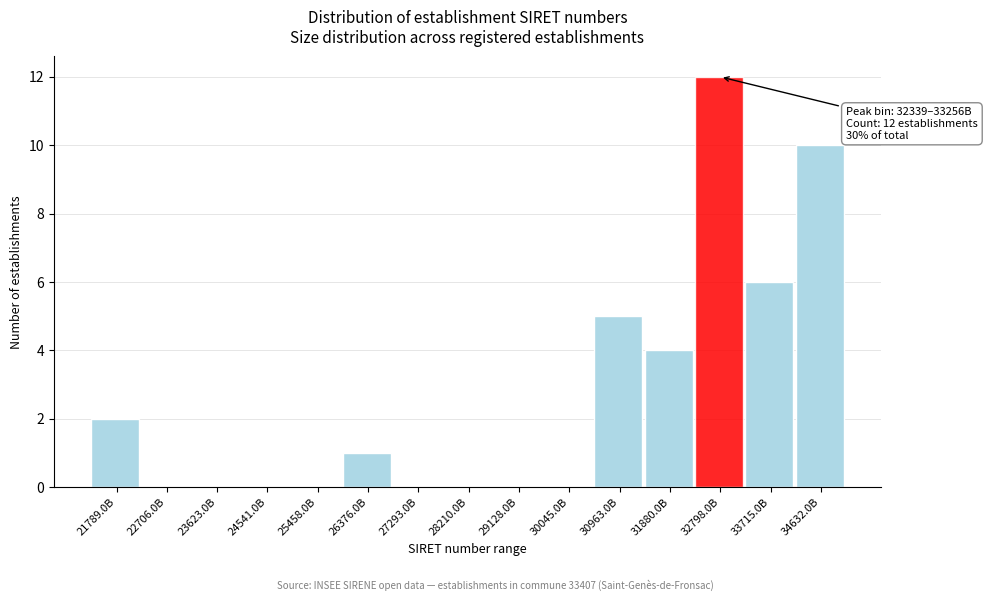

Reading left to right, what are all the values shown in this chart?

21789.0B=2	22706.0B=0	23623.0B=0	24541.0B=0	25458.0B=0	26376.0B=1	27293.0B=0	28210.0B=0	29128.0B=0	30045.0B=0	30963.0B=5	31880.0B=4	32798.0B=12	33715.0B=6	34632.0B=10